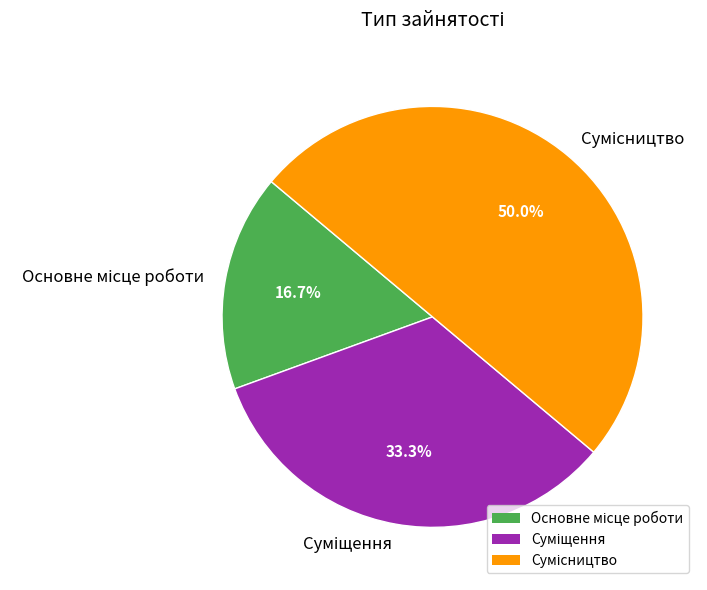

What is the smallest slice in the pie chart?

Основне місце роботи